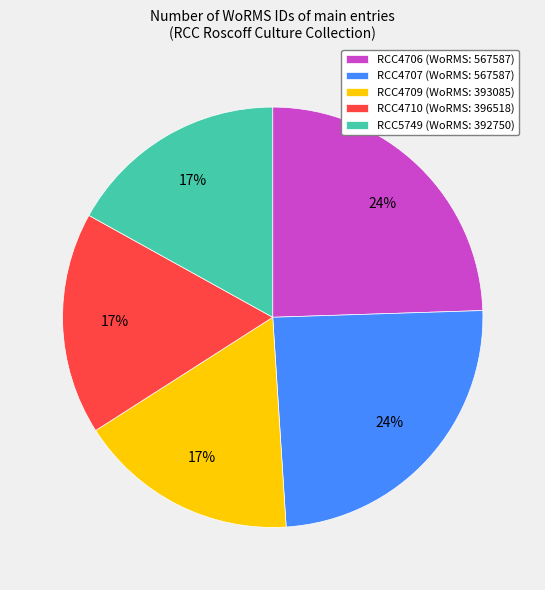

The RCC5749 slice represents 17% of the pie. True or false?

True